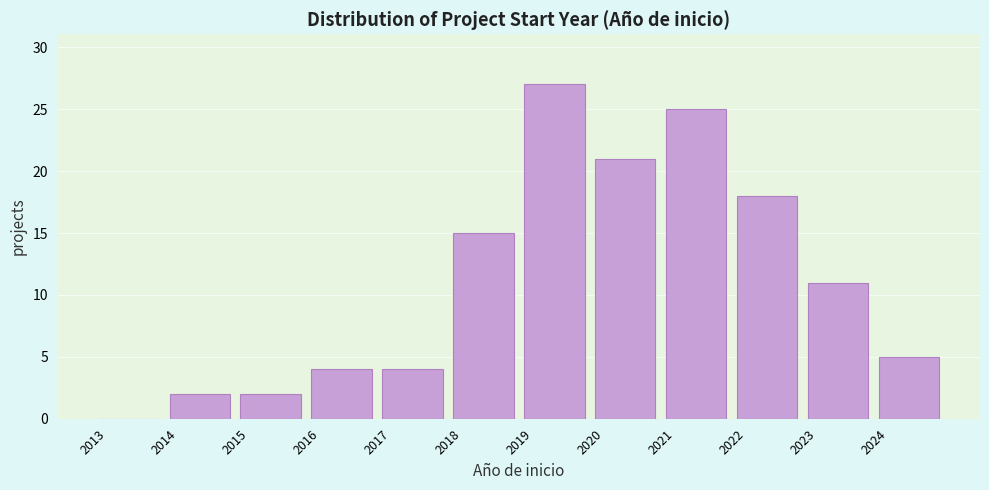

Which range on the x-axis has the tallest bar?

2019 to 2020